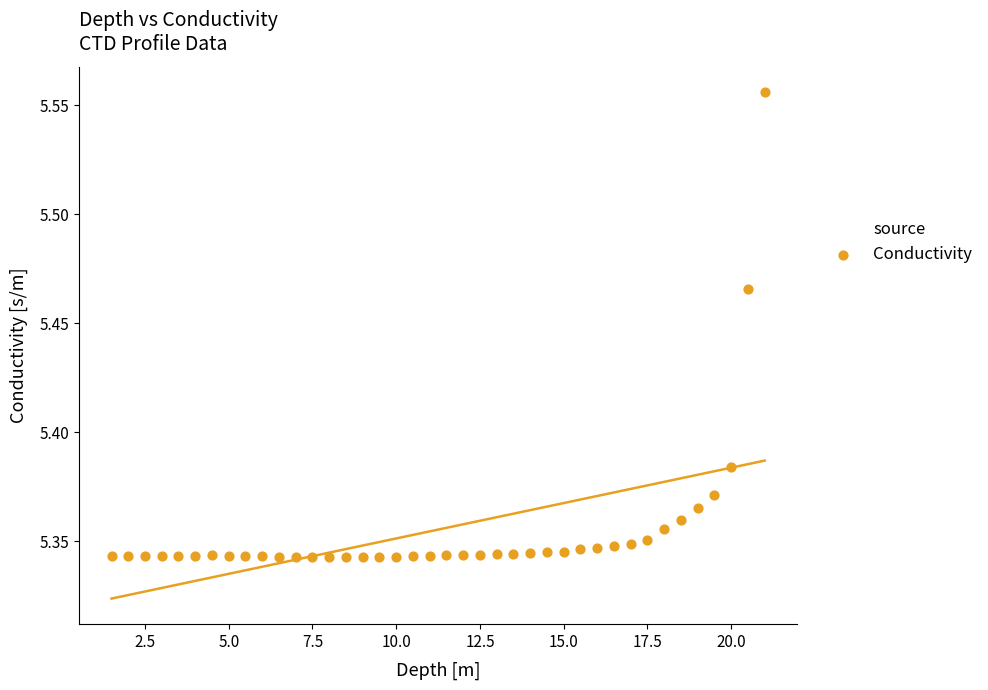

What is the range of X values (max minus min)?

19.5